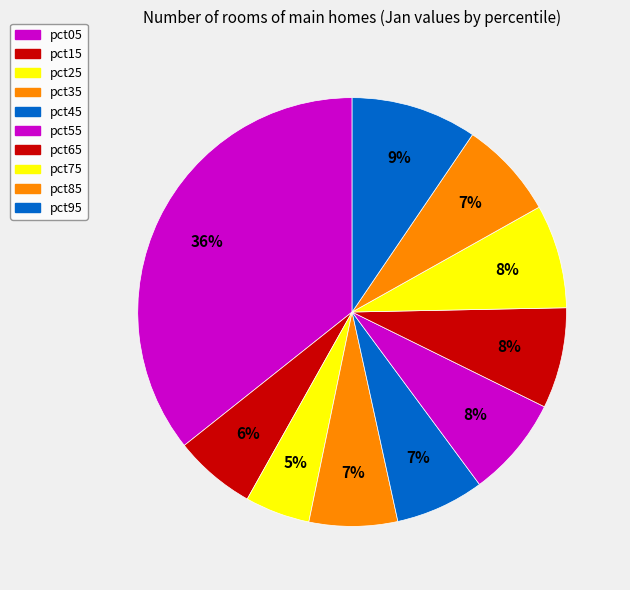

To the nearest percent, what portion does pct45 represent?

7%